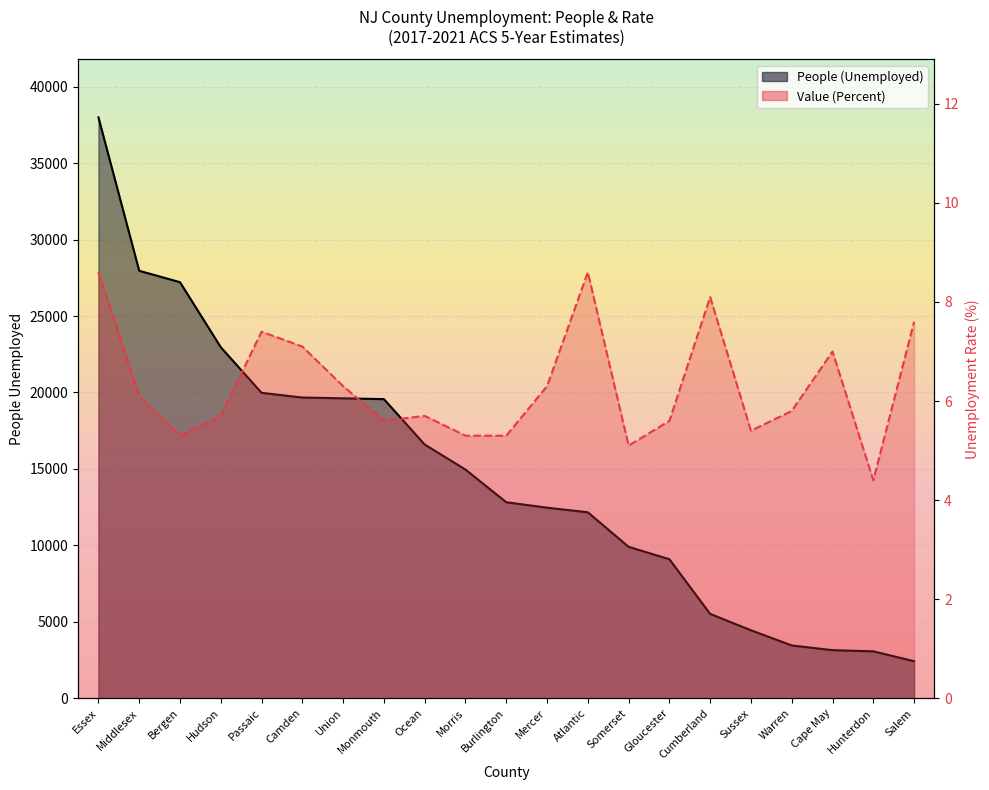

What is the average value of the Value (Percent) series?

6.3